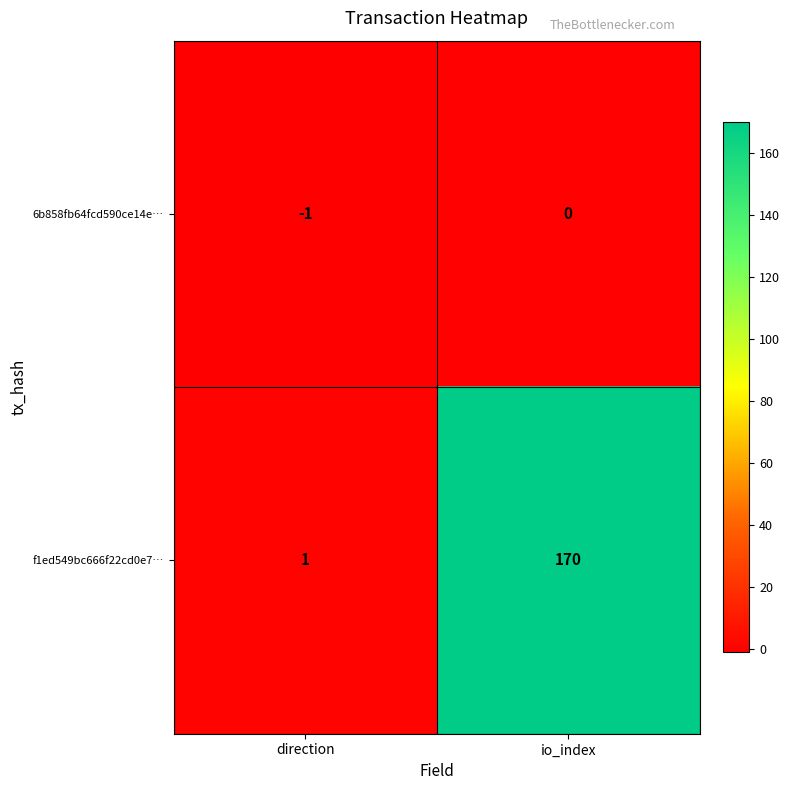

Is it true that 6b858fb64fcd590ce14e… equals 0 at io_index?

True